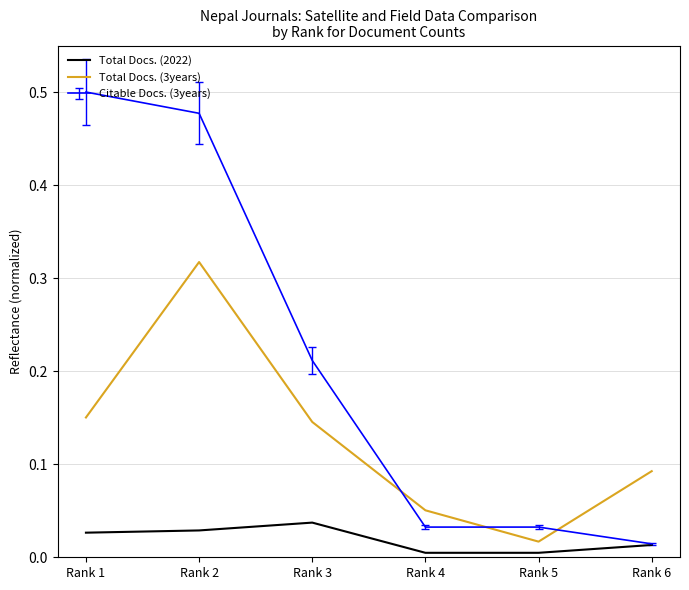

What is the spread (max minus min) of values at Rank 2?

0.4